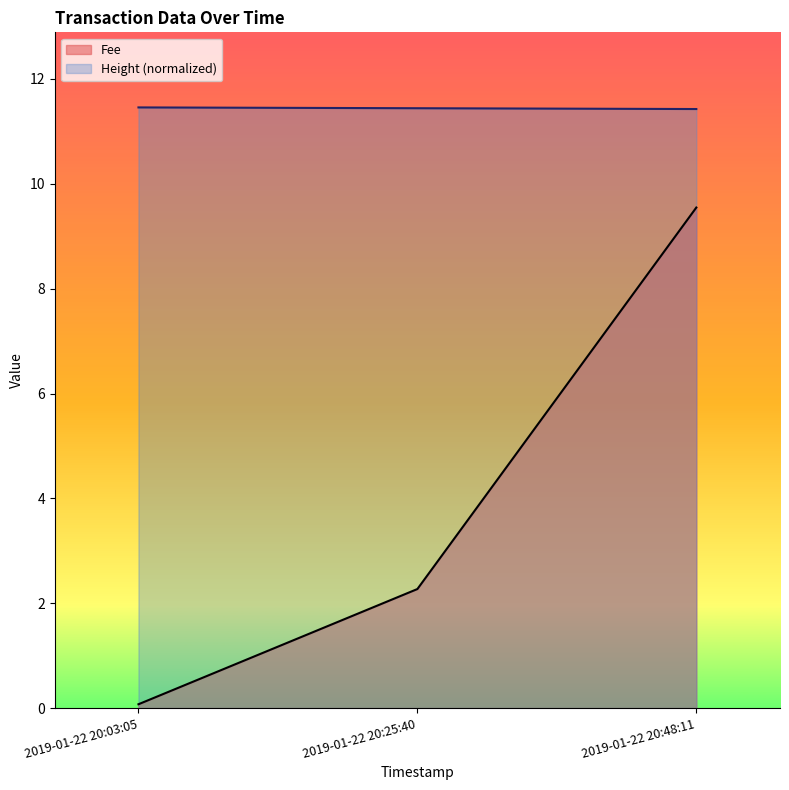

What is the sum of all Fee values?

11.9